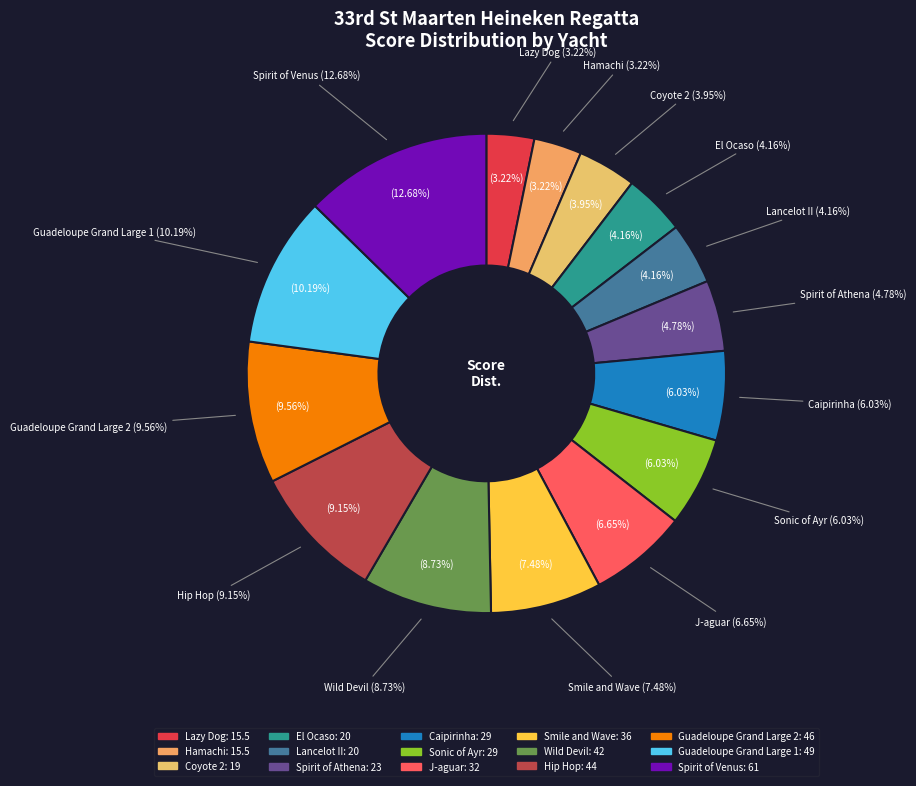

What is the ratio of the value at Sonic of Ayr to the value at Lancelot II?

1.4